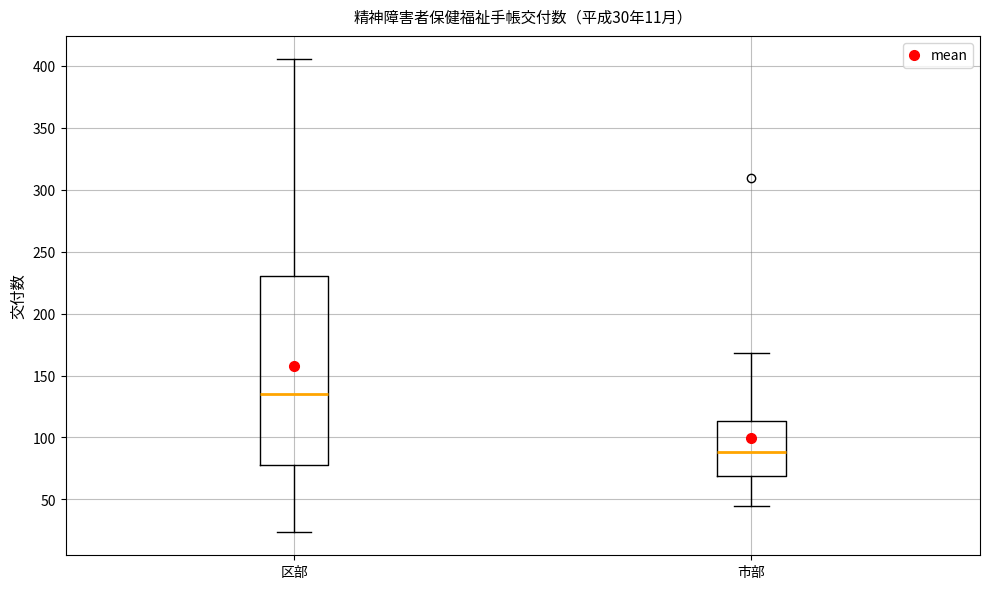

Which box is the tallest, from its lower edge to its upper edge?

区部